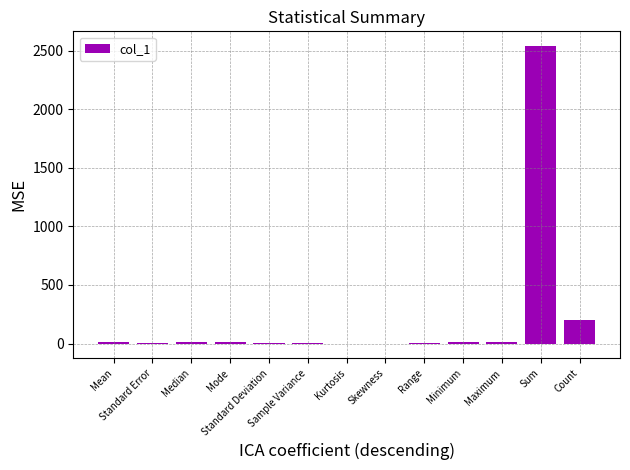

What is the sum of all values?

2809.4